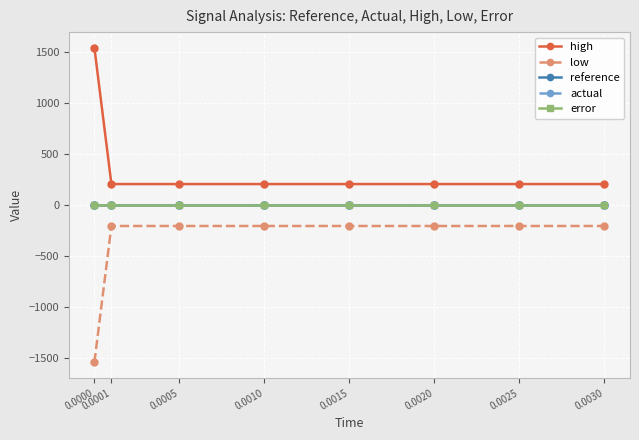

True or false: actual and error intersect in this chart.

False